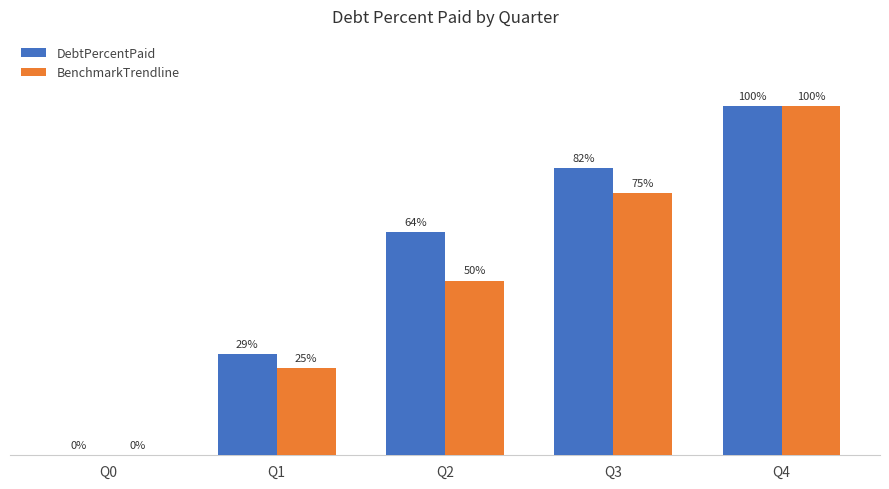

What are all the series names shown in the legend?

DebtPercentPaid, BenchmarkTrendline